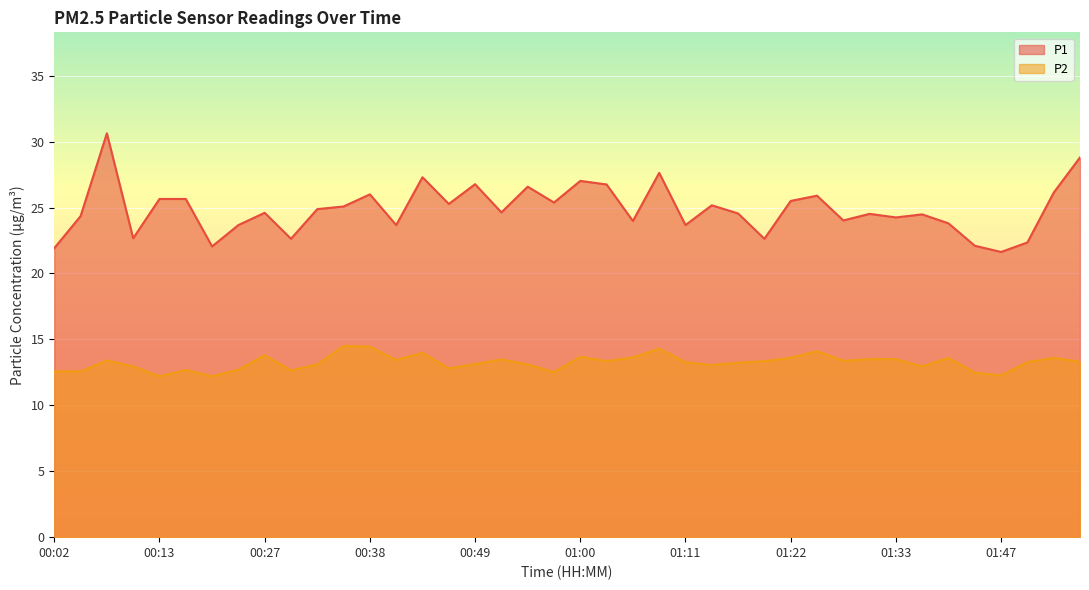

Rank the series by their average value, from highest to lowest.

P1, P2